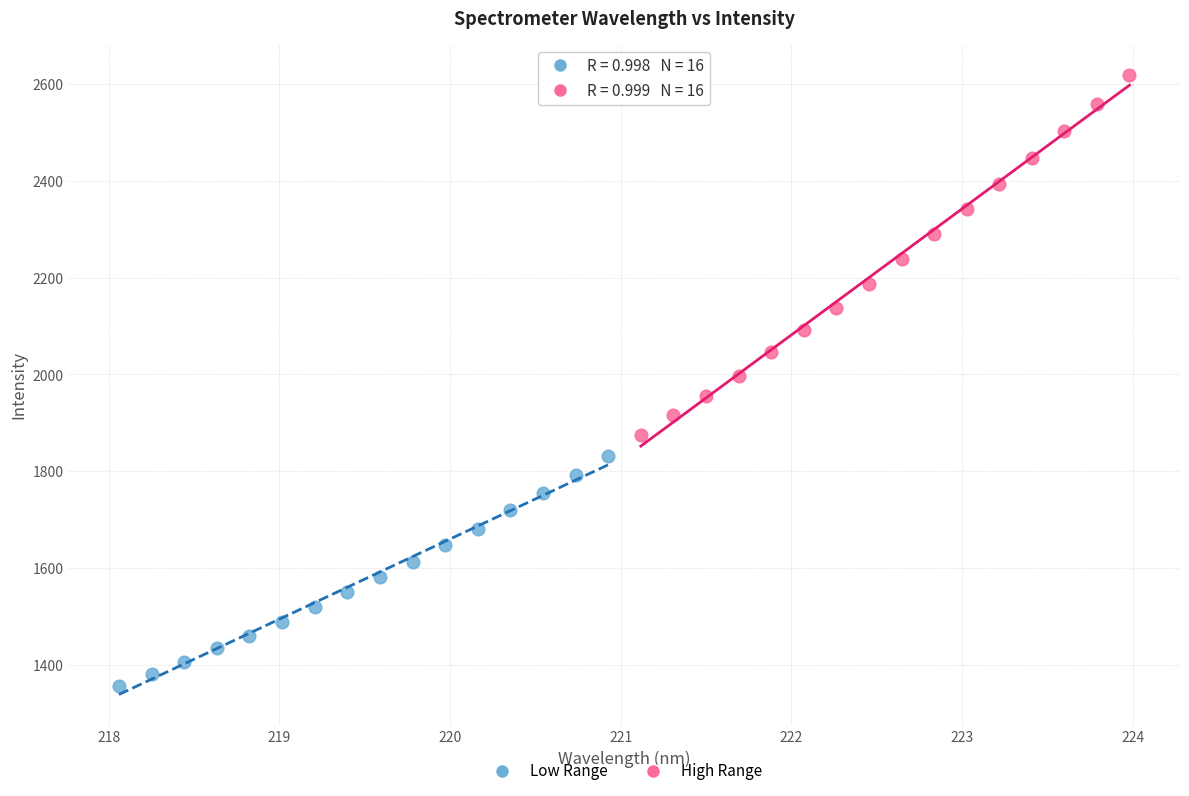

Which series contains the lowest Y value?

Low Range